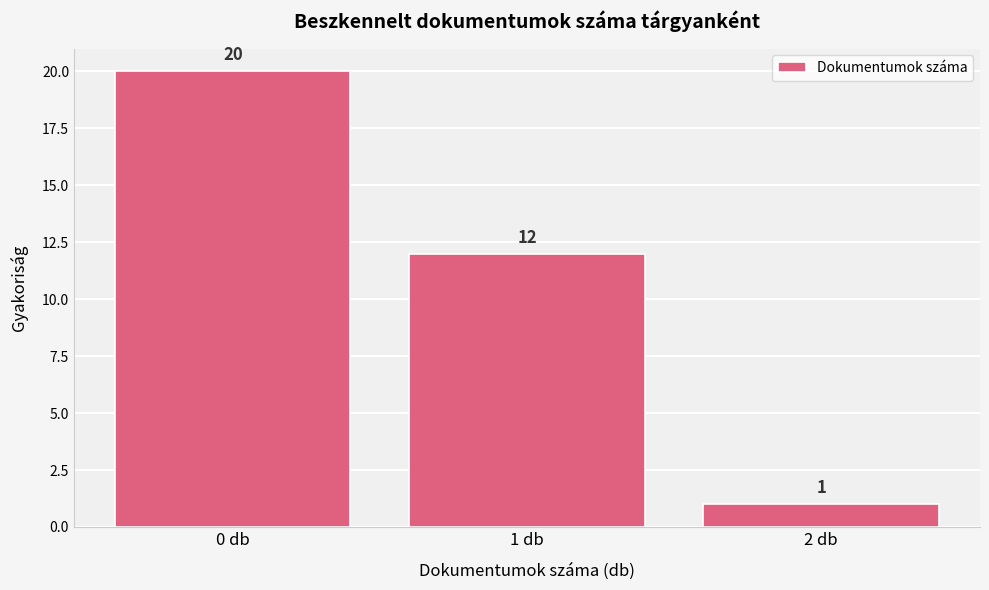

Reading left to right, transcribe this chart: for each bar, give the range it covers on the x-axis and its height.

-0.5 to 0.5: 20
0.5 to 1.5: 12
1.5 to 2.5: 1